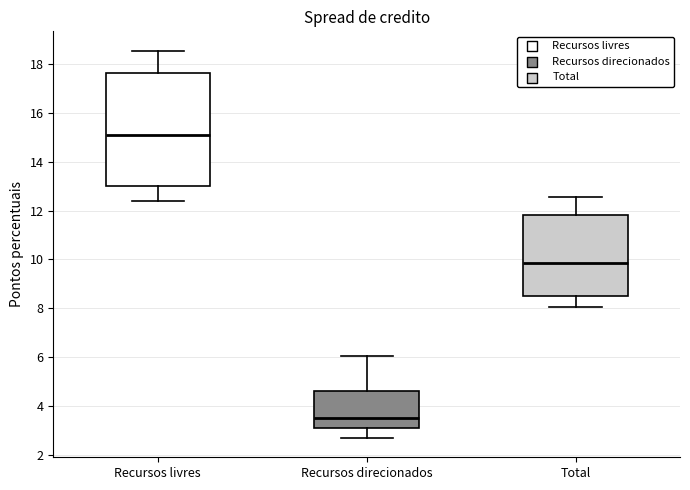

Reading left to right, read every box against the y-axis: the position of its median line, the range the box covers, and the ends of its whiskers. The values are not printed on the chart, so give them approximately, as read against the axis.

Recursos livres: median 15.0, box 13.0 to 17.6, whiskers 12.4 to 18.6
Recursos direcionados: median 3.6, box 3.2 to 4.6, whiskers 2.6 to 6.0
Total: median 9.8, box 8.6 to 11.8, whiskers 8.0 to 12.6